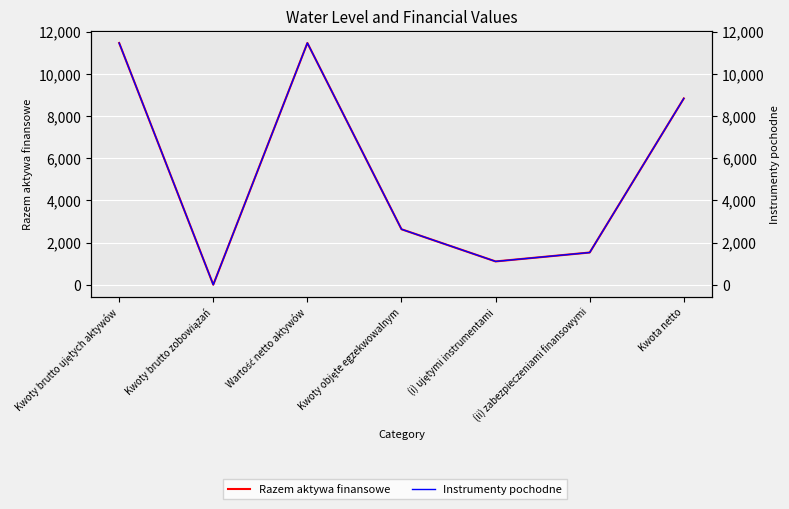

List the labels in order of Razem aktywa finansowe value, smallest first.

Kwoty brutto zobowiązań, (i) ujętymi instrumentami, (ii) zabezpieczeniami finansowymi, Kwoty objęte egzekwowalnym, Kwota netto, Wartość netto aktywów, Kwoty brutto ujętych aktywów